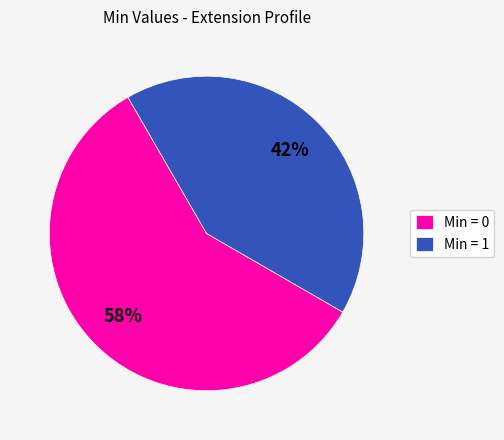

The Min = 0 slice represents 58% of the pie. True or false?

True